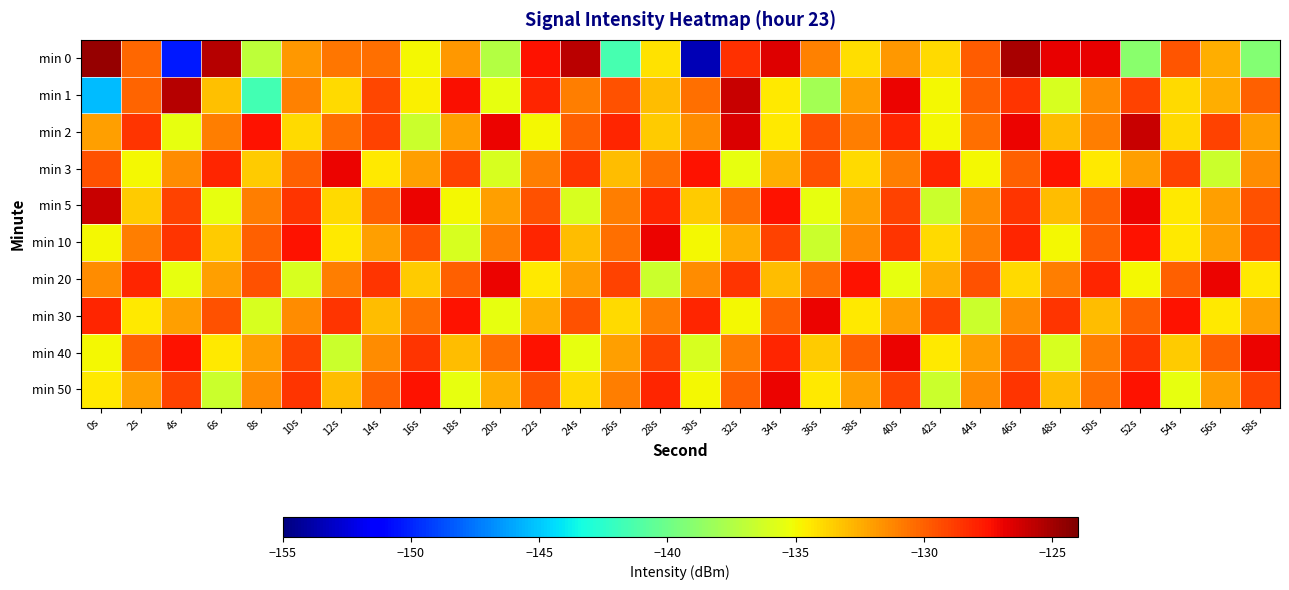

Reading left to right, transcribe all the data shown in this chart.

min 0: 0s=-124.6	2s=-130.2	4s=-150.4	6s=-125.5	8s=-137.0	10s=-131.8	12s=-130.8	14s=-130.4	16s=-135.0	18s=-131.9	20s=-137.4	22s=-127.5	24s=-125.6	26s=-141.5	28s=-134.2	30s=-153.4	32s=-128.4	34s=-126.6	36s=-131.1	38s=-134.1	40s=-131.8	42s=-134.0	44s=-129.9	46s=-125.1	48s=-126.9	50s=-126.8	52s=-139.0	54s=-129.6	56s=-132.6	58s=-139.1
min 1: 0s=-145.3	2s=-130.1	4s=-125.5	6s=-133.1	8s=-141.6	10s=-131.0	12s=-133.9	14s=-129.2	16s=-134.7	18s=-127.3	20s=-135.5	22s=-128.0	24s=-131.0	26s=-129.5	28s=-133.0	30s=-130.5	32s=-126.0	34s=-134.5	36s=-138.0	38s=-132.0	40s=-127.0	42s=-135.0	44s=-130.0	46s=-128.5	48s=-136.0	50s=-131.5	52s=-129.0	54s=-134.0	56s=-132.5	58s=-130.0
min 2: 0s=-132.0	2s=-128.5	4s=-135.5	6s=-131.0	8s=-127.5	10s=-134.0	12s=-130.5	14s=-129.0	16s=-136.5	18s=-132.0	20s=-127.0	22s=-135.0	24s=-130.0	26s=-128.0	28s=-133.5	30s=-131.5	32s=-126.5	34s=-134.5	36s=-129.5	38s=-131.0	40s=-128.0	42s=-135.0	44s=-130.5	46s=-127.0	48s=-133.0	50s=-131.0	52s=-126.0	54s=-134.0	56s=-129.0	58s=-132.0
min 3: 0s=-129.5	2s=-135.0	4s=-131.5	6s=-128.0	8s=-133.5	10s=-130.0	12s=-127.0	14s=-134.5	16s=-132.0	18s=-129.0	20s=-136.0	22s=-131.0	24s=-128.5	26s=-133.0	28s=-130.5	30s=-127.5	32s=-135.5	34s=-132.5	36s=-129.5	38s=-134.0	40s=-131.0	42s=-128.0	44s=-135.0	46s=-130.0	48s=-127.5	50s=-134.5	52s=-132.0	54s=-129.0	56s=-136.5	58s=-131.5
min 5: 0s=-126.0	2s=-133.5	4s=-129.0	6s=-135.5	8s=-131.0	10s=-128.5	12s=-134.0	14s=-130.0	16s=-127.0	18s=-135.0	20s=-132.0	22s=-129.5	24s=-136.0	26s=-131.0	28s=-128.0	30s=-133.5	32s=-130.5	34s=-127.5	36s=-135.5	38s=-132.0	40s=-129.0	42s=-136.5	44s=-131.5	46s=-128.5	48s=-133.0	50s=-130.0	52s=-127.0	54s=-134.5	56s=-132.0	58s=-129.5
min 10: 0s=-135.0	2s=-131.0	4s=-128.5	6s=-133.5	8s=-130.0	10s=-127.5	12s=-134.5	14s=-132.0	16s=-129.5	18s=-136.0	20s=-131.0	22s=-128.0	24s=-133.0	26s=-130.5	28s=-127.0	30s=-135.0	32s=-132.5	34s=-129.0	36s=-136.5	38s=-131.5	40s=-128.5	42s=-134.0	44s=-131.0	46s=-128.0	48s=-135.0	50s=-130.0	52s=-127.5	54s=-134.5	56s=-132.0	58s=-129.0
min 20: 0s=-131.5	2s=-128.0	4s=-135.5	6s=-132.0	8s=-129.5	10s=-136.0	12s=-131.0	14s=-128.5	16s=-133.5	18s=-130.0	20s=-127.0	22s=-134.5	24s=-132.0	26s=-129.0	28s=-136.5	30s=-131.5	32s=-128.5	34s=-133.0	36s=-130.5	38s=-127.5	40s=-135.5	42s=-132.5	44s=-129.5	46s=-134.0	48s=-131.0	50s=-128.0	52s=-135.0	54s=-130.0	56s=-127.0	58s=-134.5
min 30: 0s=-128.0	2s=-134.5	4s=-132.0	6s=-129.5	8s=-136.0	10s=-131.5	12s=-128.5	14s=-133.0	16s=-130.5	18s=-127.5	20s=-135.5	22s=-132.5	24s=-129.5	26s=-134.0	28s=-131.0	30s=-128.0	32s=-135.0	34s=-130.0	36s=-127.0	38s=-134.5	40s=-132.0	42s=-129.0	44s=-136.5	46s=-131.5	48s=-128.5	50s=-133.0	52s=-130.0	54s=-127.5	56s=-134.5	58s=-132.0
min 40: 0s=-135.0	2s=-130.0	4s=-127.5	6s=-134.5	8s=-132.0	10s=-129.0	12s=-136.5	14s=-131.5	16s=-128.5	18s=-133.0	20s=-130.5	22s=-127.5	24s=-135.5	26s=-132.0	28s=-129.0	30s=-136.0	32s=-131.0	34s=-128.0	36s=-133.5	38s=-130.0	40s=-127.0	42s=-134.5	44s=-132.0	46s=-129.5	48s=-136.0	50s=-131.0	52s=-128.5	54s=-133.5	56s=-130.0	58s=-127.0
min 50: 0s=-134.5	2s=-132.0	4s=-129.0	6s=-136.5	8s=-131.5	10s=-128.5	12s=-133.0	14s=-130.0	16s=-127.5	18s=-135.5	20s=-132.5	22s=-129.5	24s=-134.0	26s=-131.0	28s=-128.0	30s=-135.0	32s=-130.0	34s=-127.0	36s=-134.5	38s=-132.0	40s=-129.0	42s=-136.5	44s=-131.5	46s=-128.5	48s=-133.0	50s=-130.5	52s=-127.5	54s=-135.5	56s=-132.0	58s=-129.0